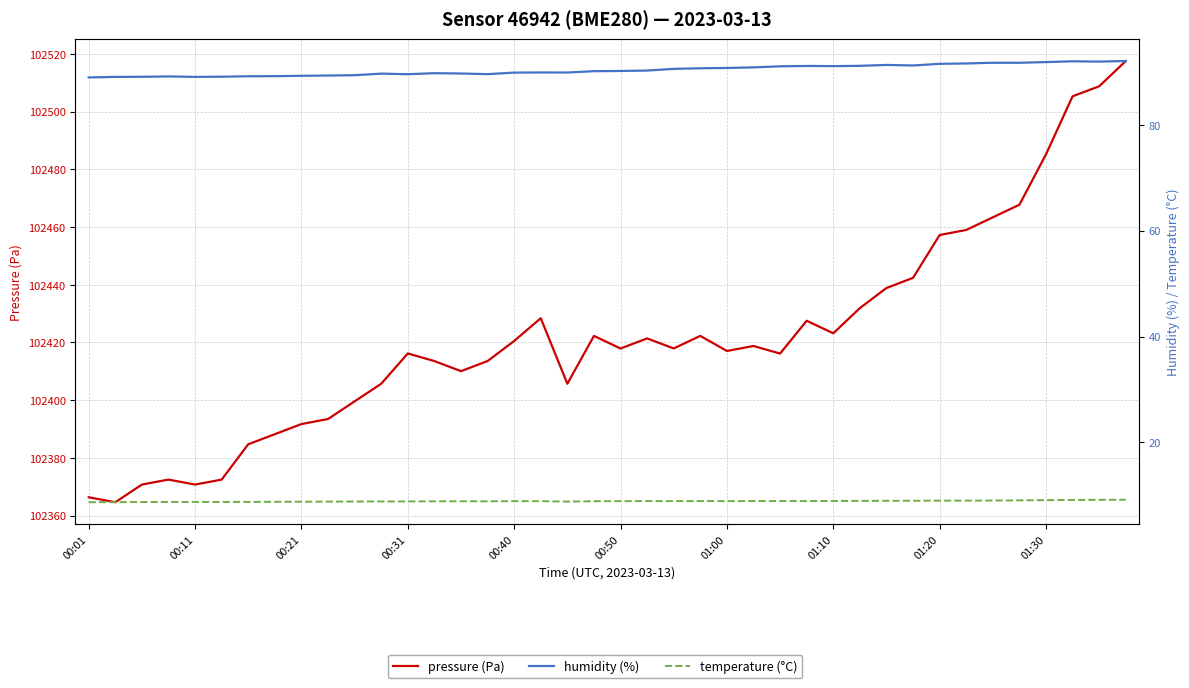

Is it true that humidity (%) equals 125.5 at 37?

False